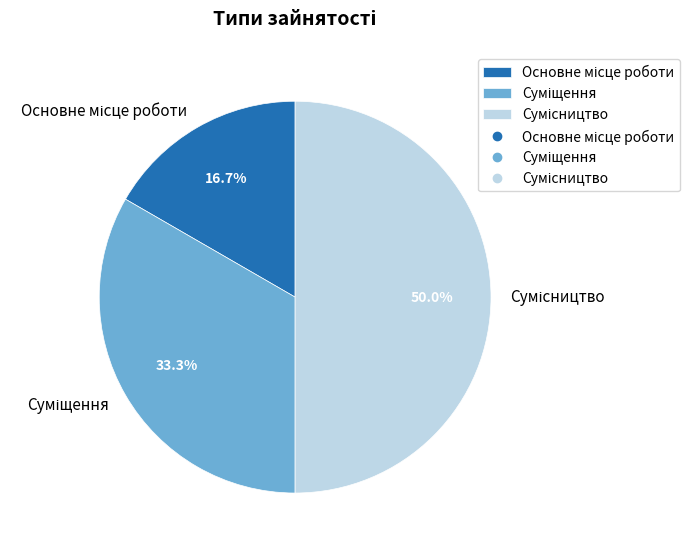

Rank the categories by value from lowest to highest.

Основне місце роботи, Суміщення, Сумісництво